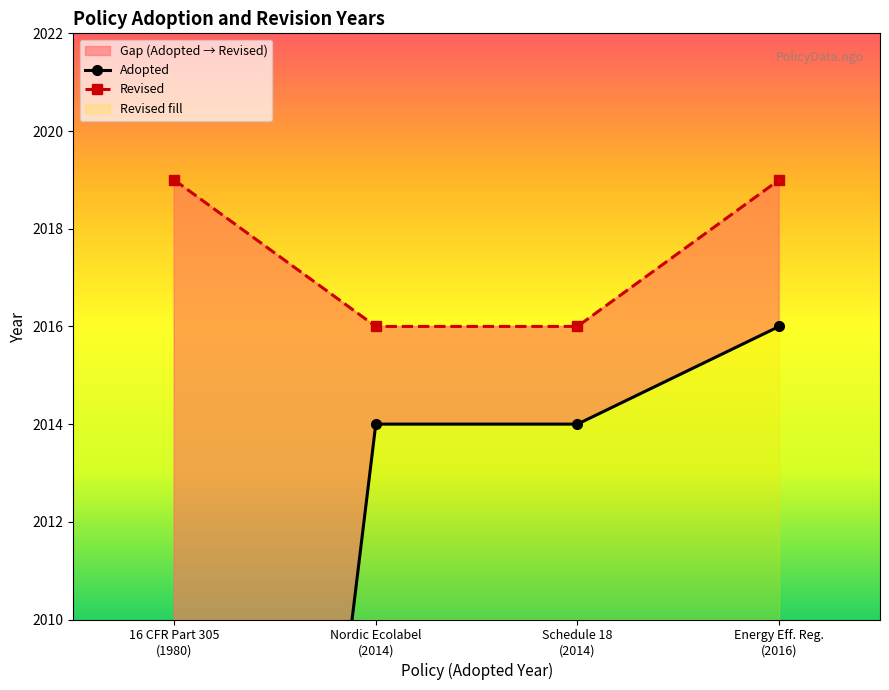

Does the chart have visible grid lines?

No